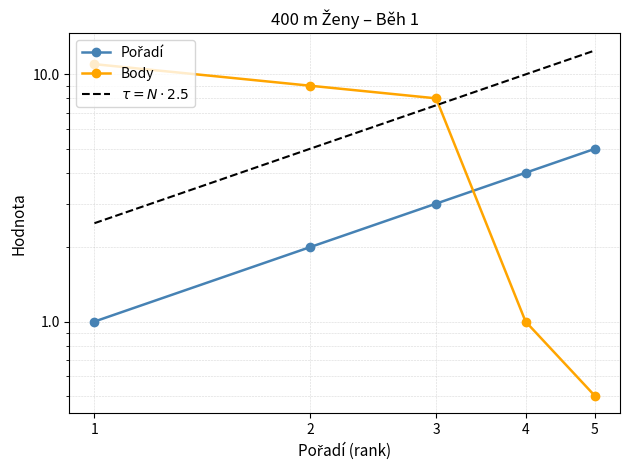

Rank the categories by $\tau = N \cdot 2.5$ value from lowest to highest.

1, 2, 3, 4, 5